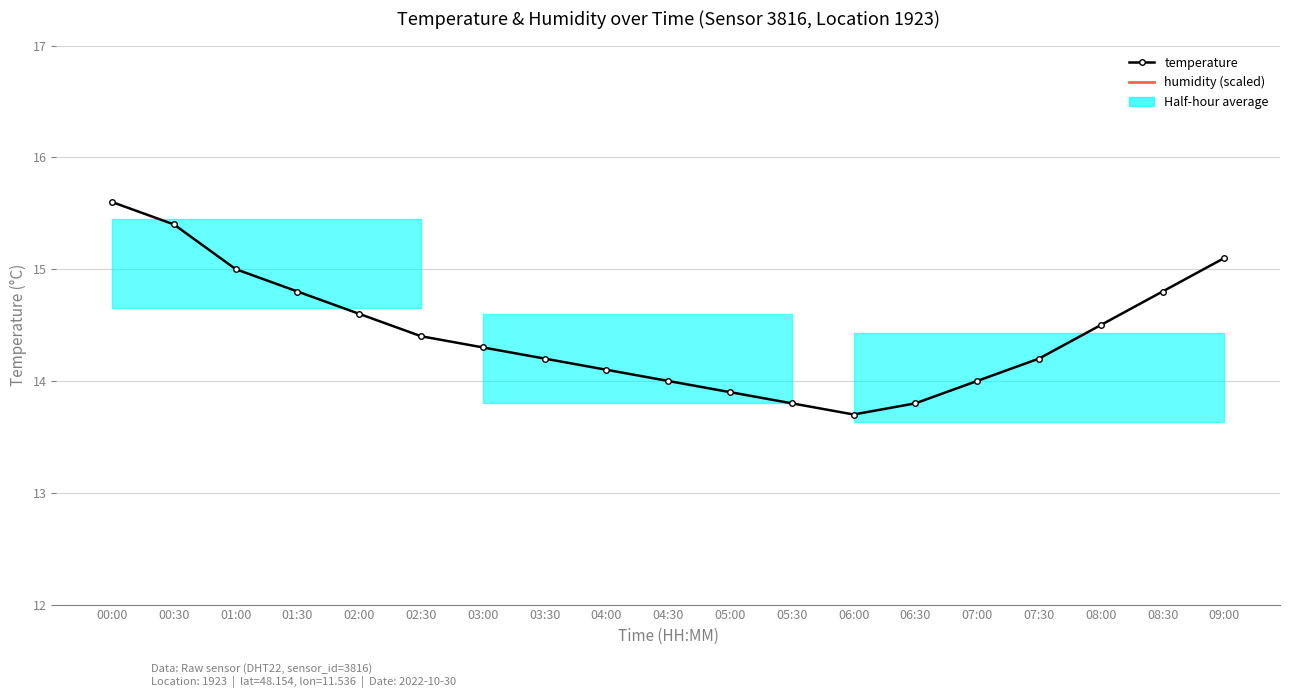

What is the sum of all humidity (scaled) values?

332.4